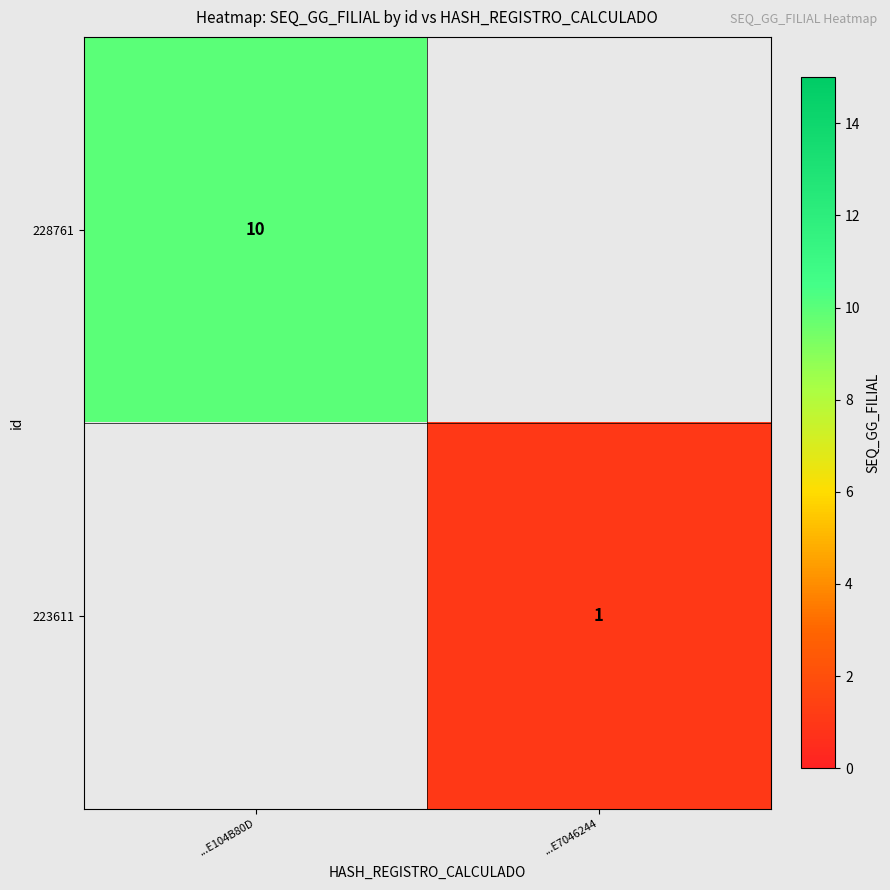

True or false: 228761 has a value of 13.1 at ...E104B80D.

False